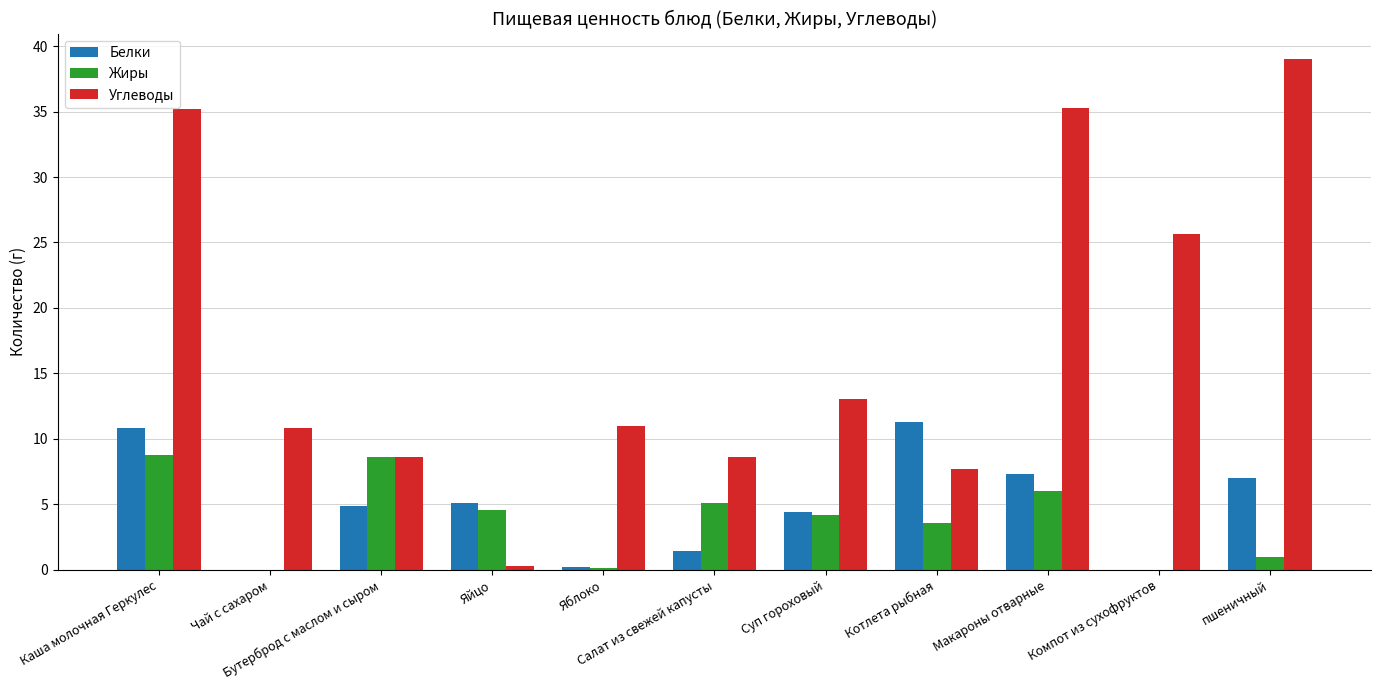

Which series has the largest total across all categories?

Углеводы